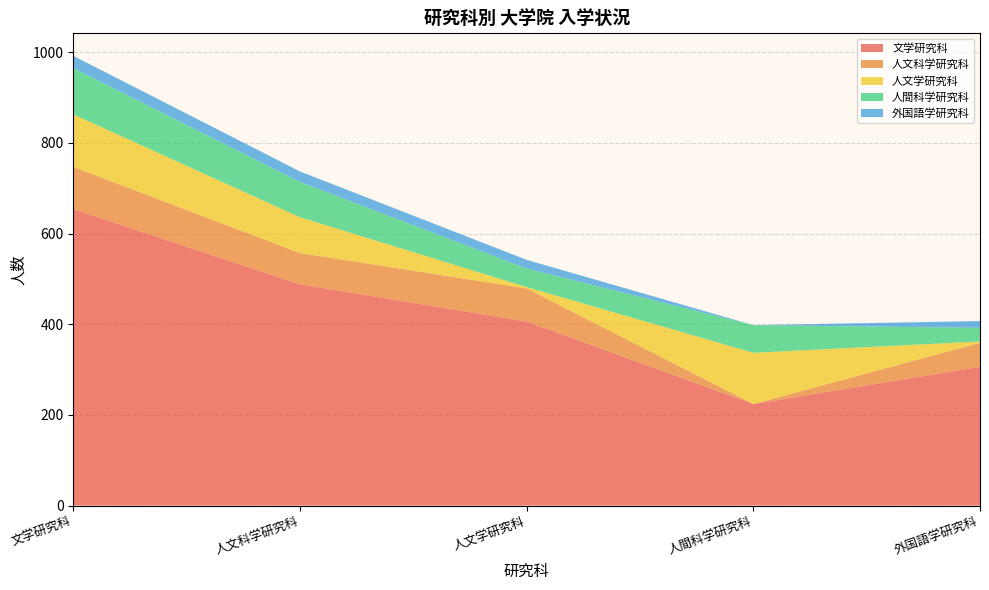

At which category is the sum across all series the highest?

文学研究科